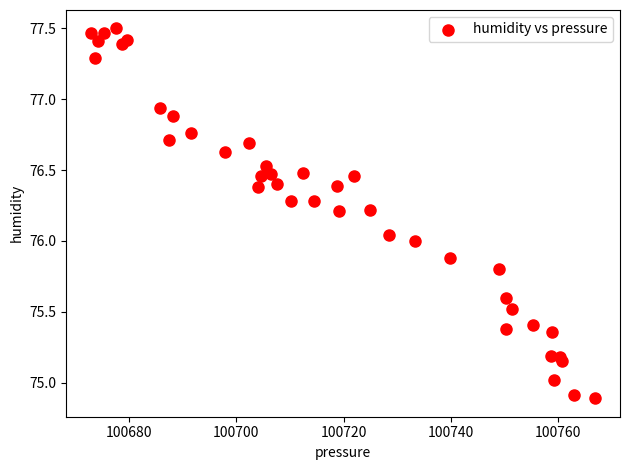

What is the range of Y values (max minus min)?

2.6